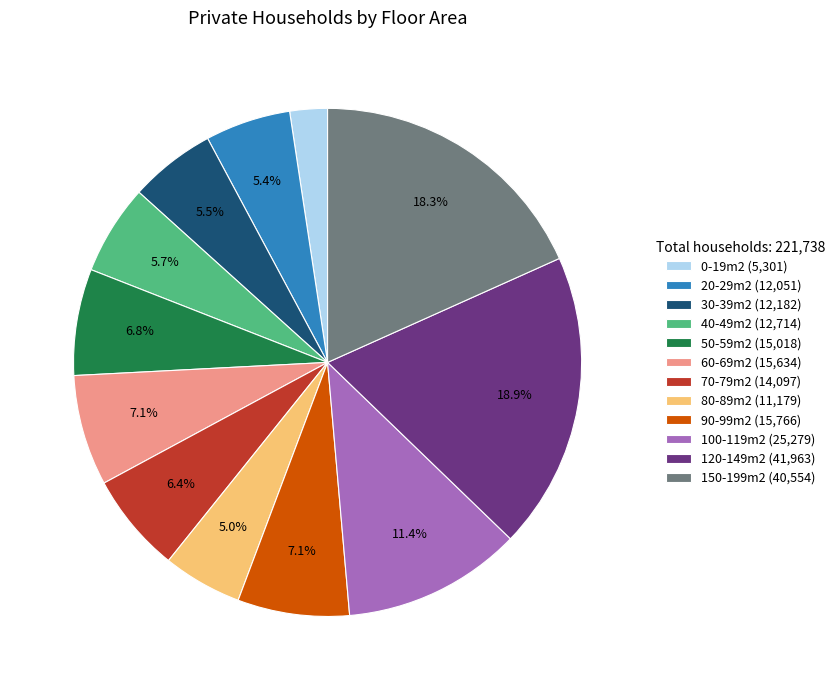

Is the sum of 90-99m2 and 0-19m2 greater than half?

No